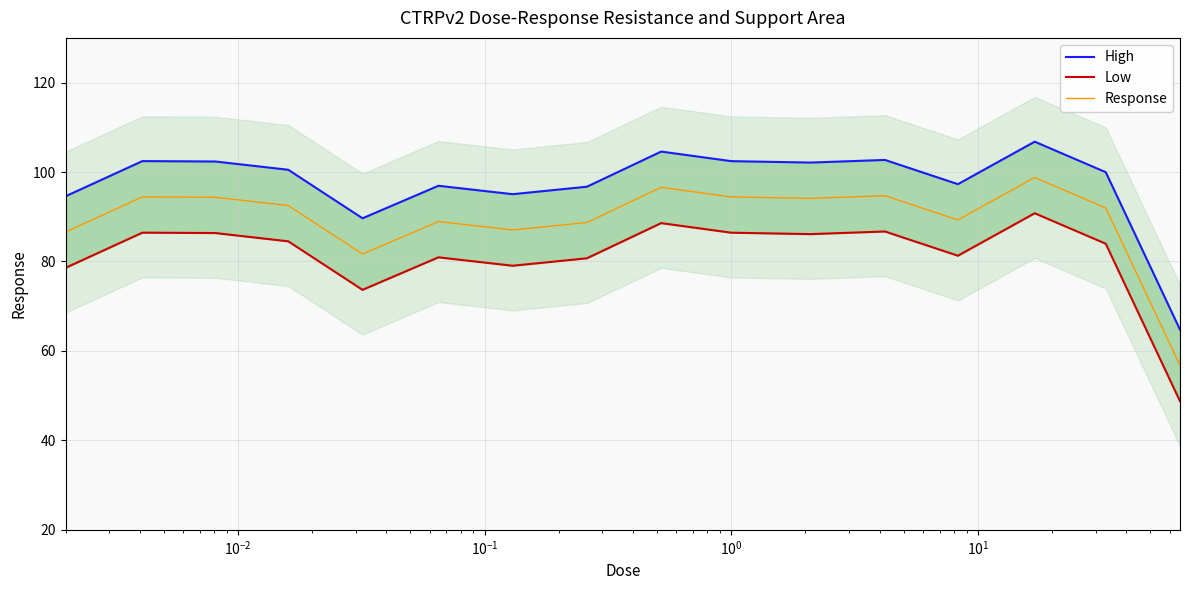

What is the highest value of the Response series?

98.8